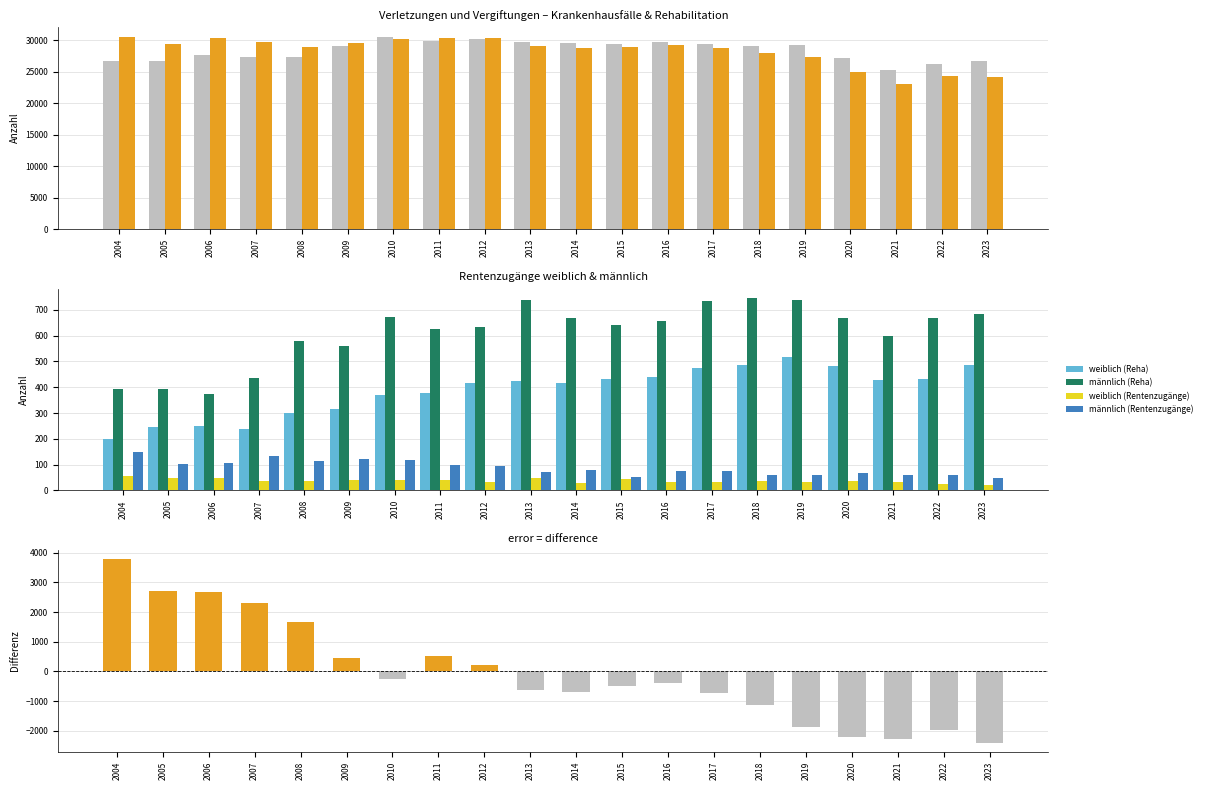

Reading left to right, extract all data points from this chart.

weiblich (Krankenhausfälle): 26652	26608	27595	27391	27254	29069	30514	29819	30122	29739	29501	29422	29645	29429	29137	29149	27095	25279	26180	26603
männlich (Krankenhausfälle): 30433	29322	30283	29708	28933	29511	30248	30343	30331	29117	28810	28923	29246	28713	28011	27295	24872	23017	24220	24208
weiblich (Reha): 199	246	250	239	301	317	368	376	417	423	416	430	439	473	488	517	483	429	433	486
männlich (Reha): 395	395	374	435	580	561	674	624	634	738	668	643	656	733	745	740	668	597	669	684
weiblich (Rentenzugänge): 54	48	49	35	36	40	39	42	33	49	28	43	34	31	37	32	37	33	23	21
männlich (Rentenzugänge): 147	102	106	134	115	123	117	100	95	72	80	51	77	75	59	61	68	58	61	50